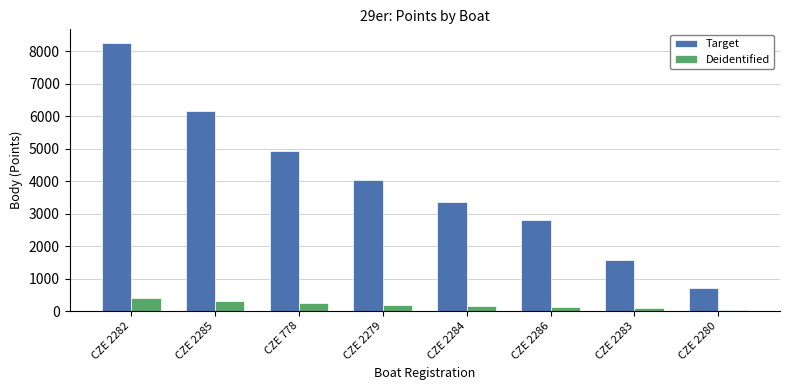

What is the label of the 6th bar from the left?

CZE 2286